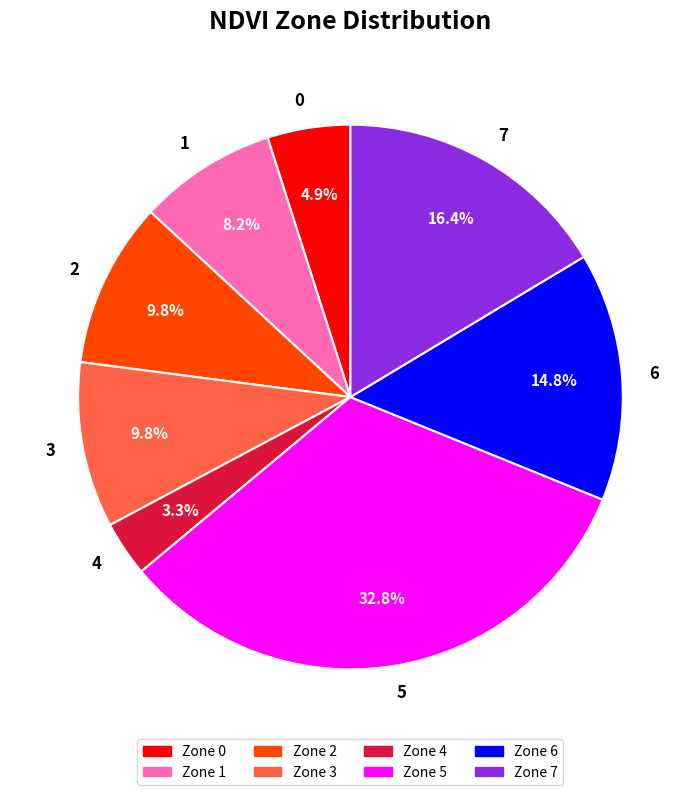

Between 7 and 6, which is larger?

7